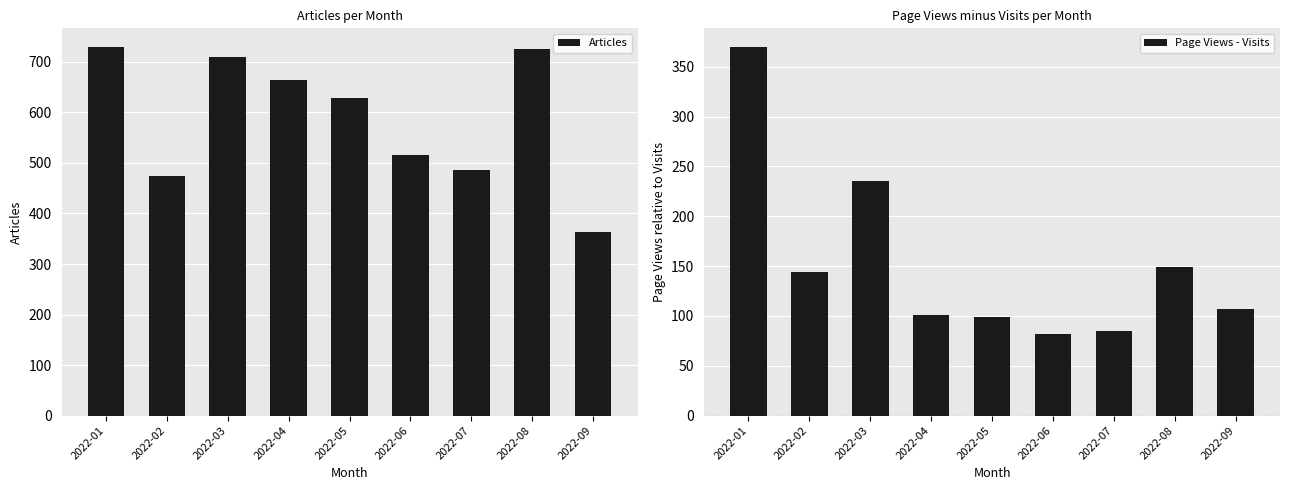

Rank the series by their maximum value, from highest to lowest.

Articles, Page Views - Visits